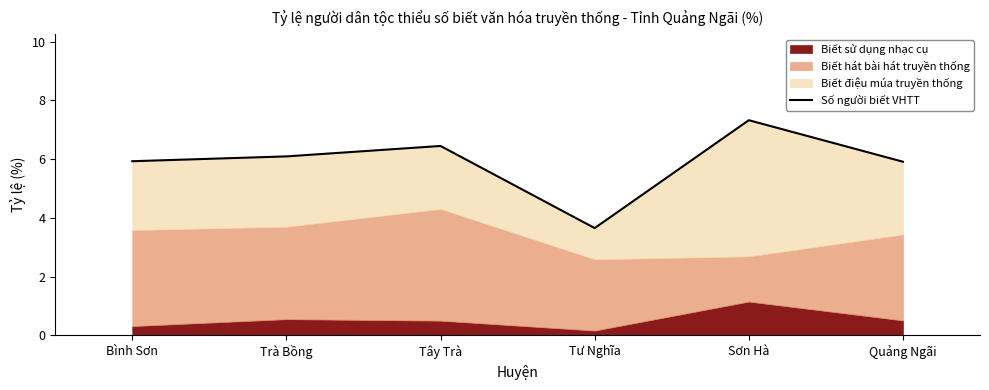

List the labels in order of value, smallest first.

Tư Nghĩa, Quảng Ngãi, Bình Sơn, Trà Bồng, Tây Trà, Sơn Hà